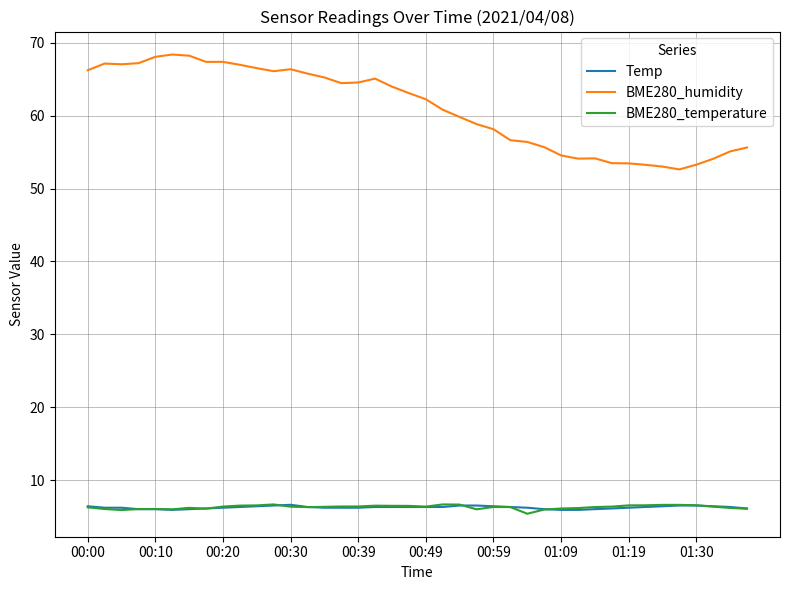

True or false: Temp and BME280_humidity cross at least once.

False